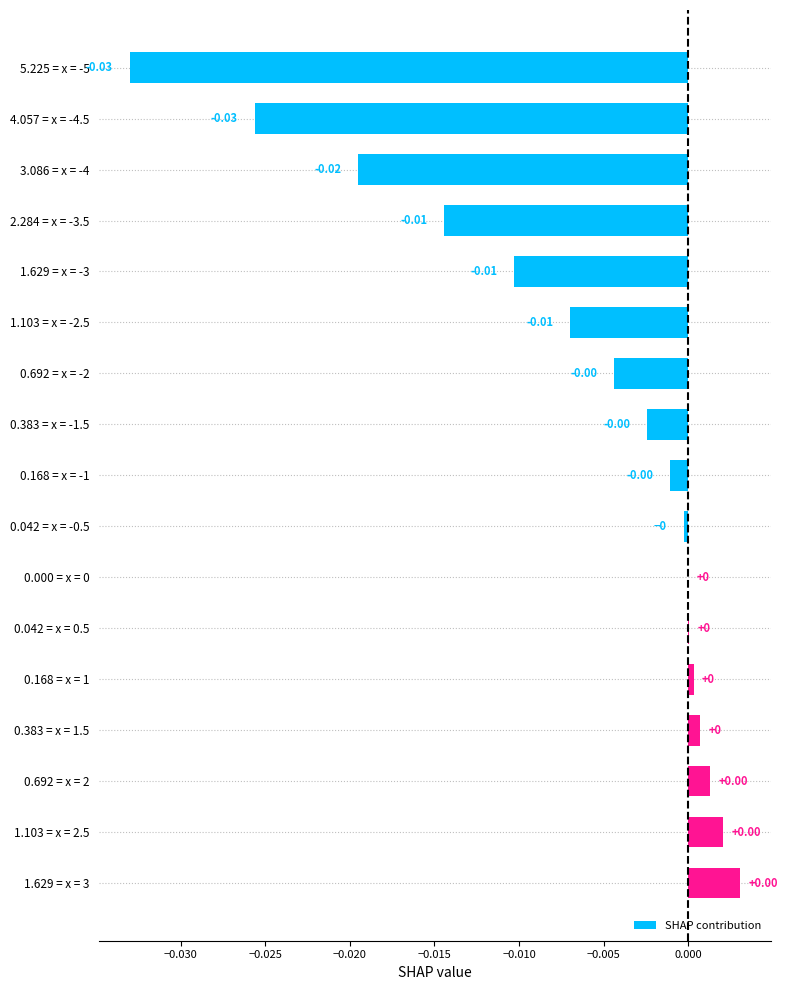

Which has a higher value, 2.284 = x = -3.5 or 4.057 = x = -4.5?

2.284 = x = -3.5